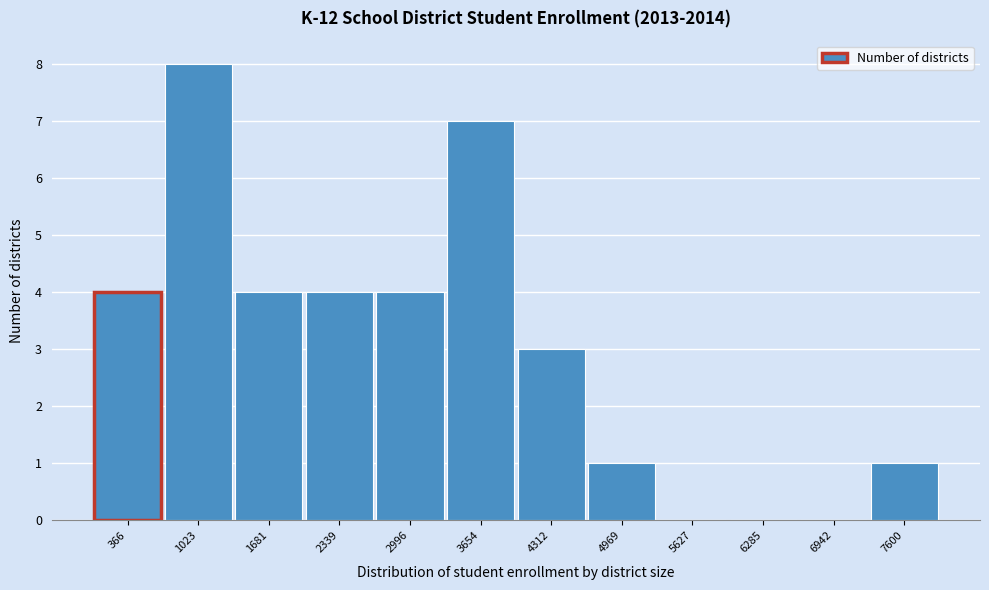

Reading left to right, transcribe all the data shown in this chart.

366=4	1023=8	1681=4	2339=4	2996=4	3654=7	4312=3	4969=1	5627=0	6285=0	6942=0	7600=1